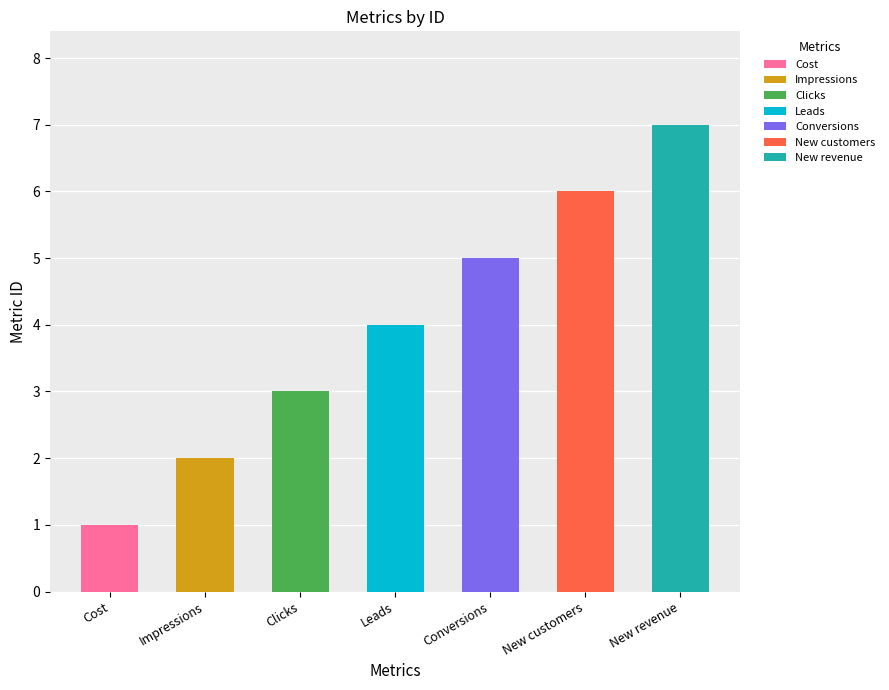

How many bars are there in total?

7